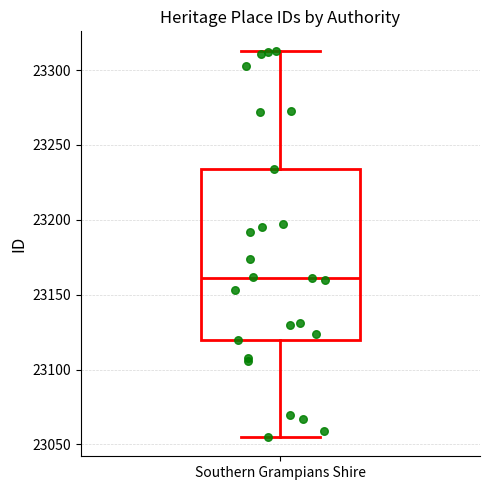

Transcribe this box plot: give where the median line is, the range the box spans, and where the two whiskers end, as read against the y-axis. The values are not printed on the chart, so give them approximately, as read against the axis.

median 23160, box 23120 to 23235, whiskers 23055 to 23315